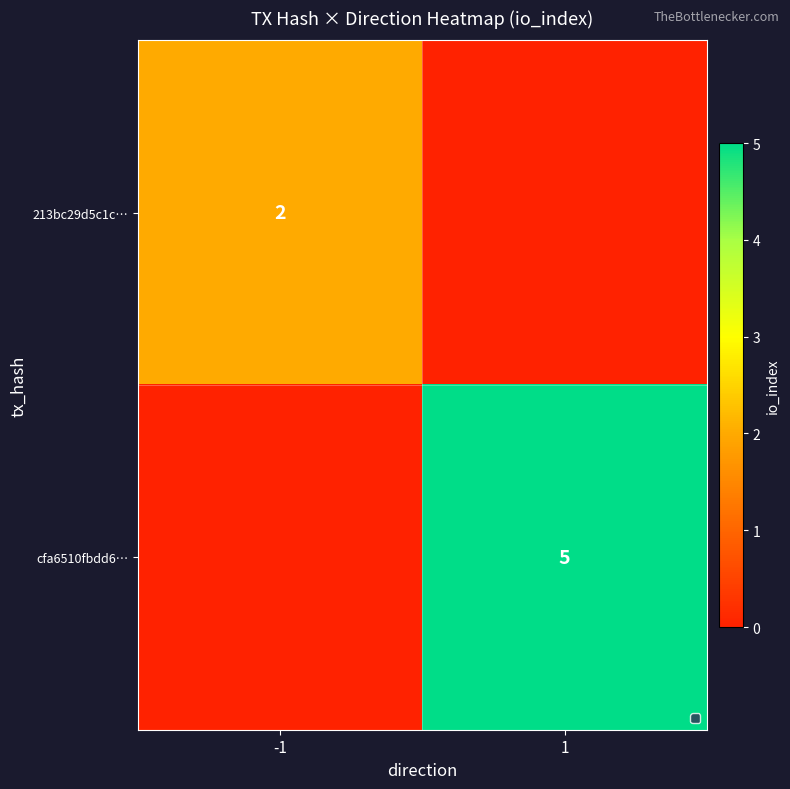

The value of cfa6510fbdd6… at 1 is 5. True or false?

True